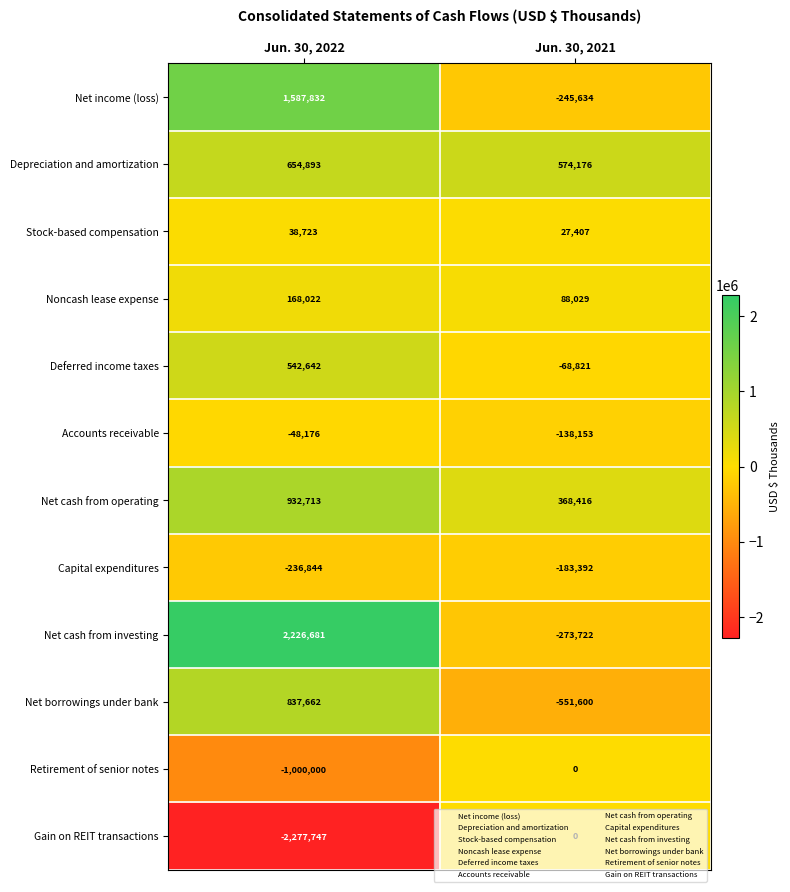

What is the sum of the Deferred income taxes values at Jun. 30, 2022 and Jun. 30, 2021?

473821